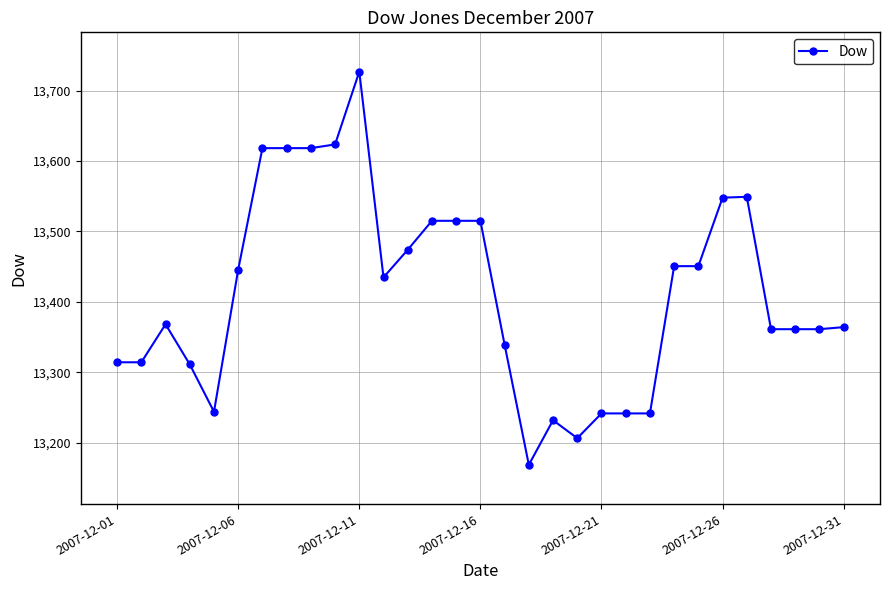

True or false: the data has more than 0 interior local peaks.

True